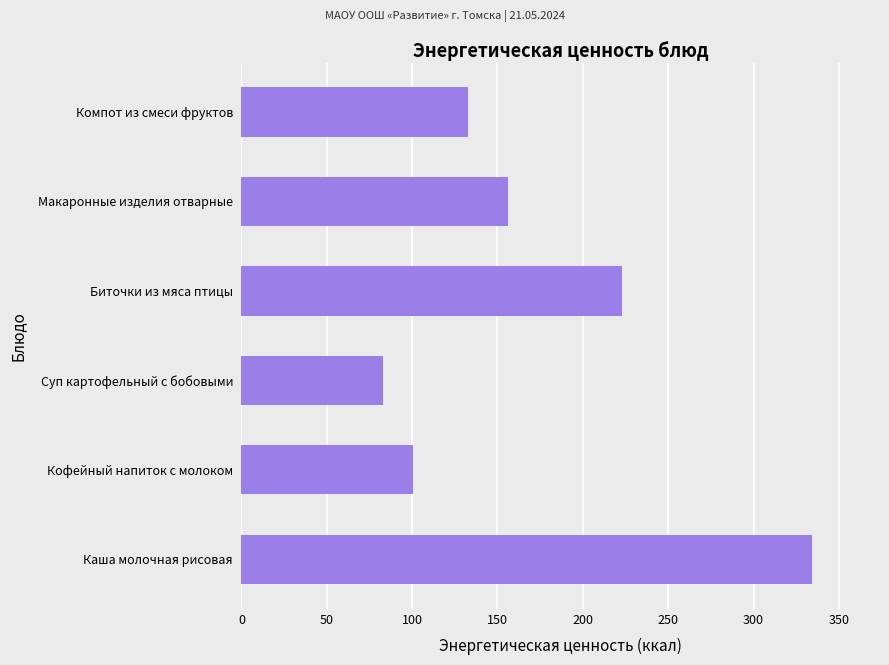

The chart shows a value of 33.6 at Кофейный напиток с молоком. True or false?

False